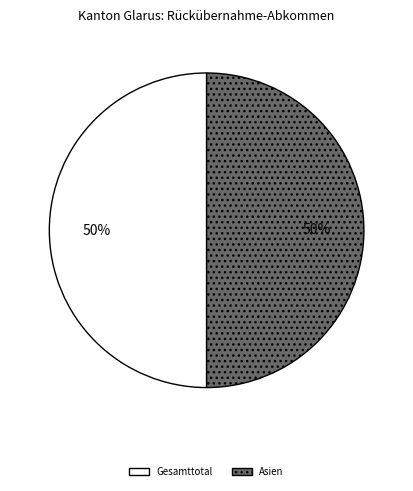

True or false: Gesamttotal accounts for 50% of the total.

True